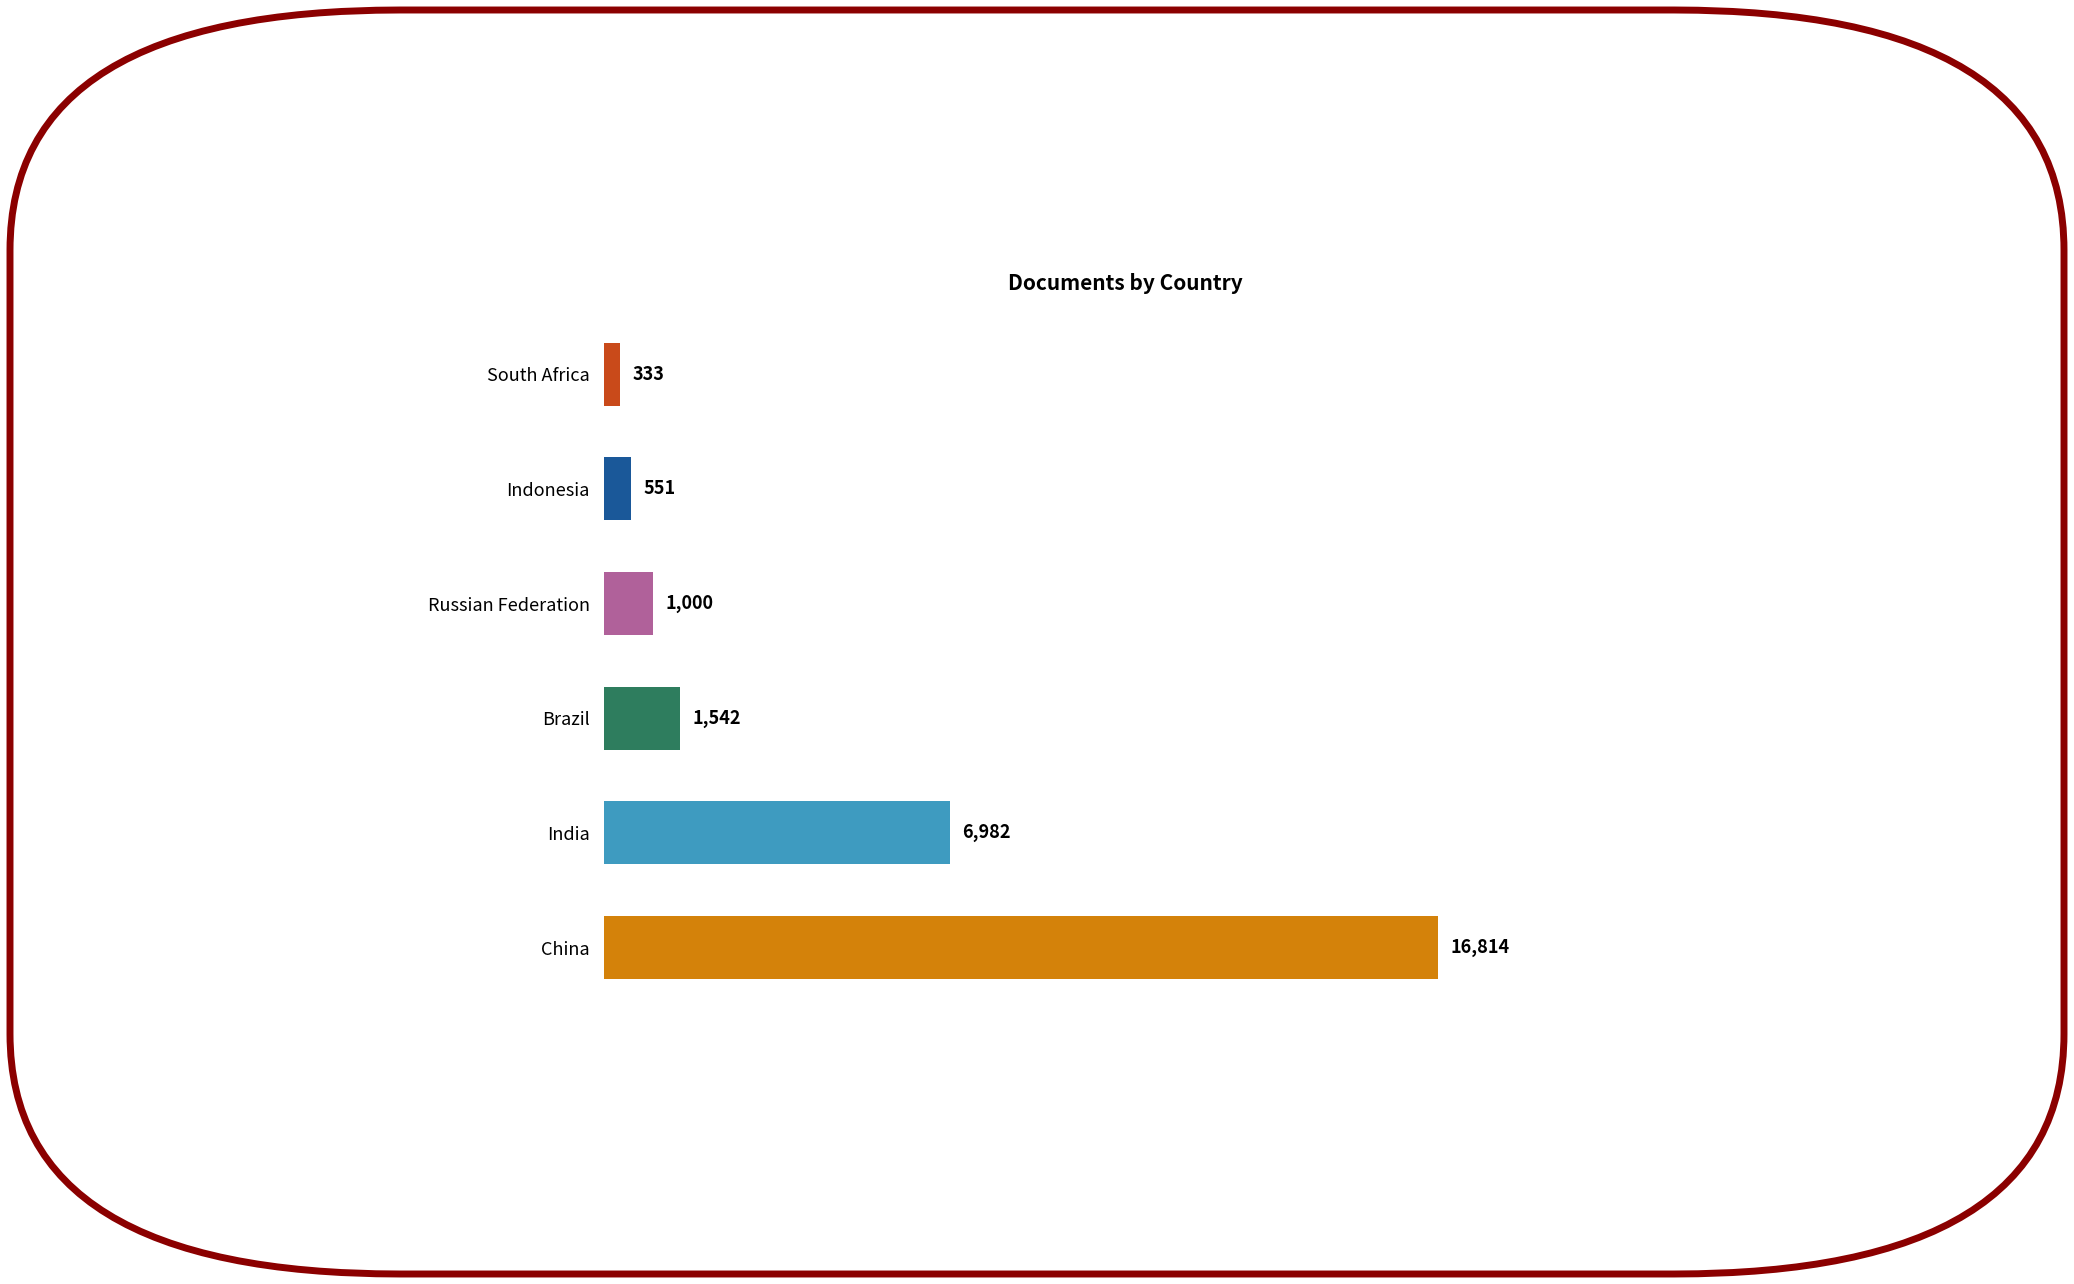

List the labels in order of value, largest first.

China, India, Brazil, Russian Federation, Indonesia, South Africa